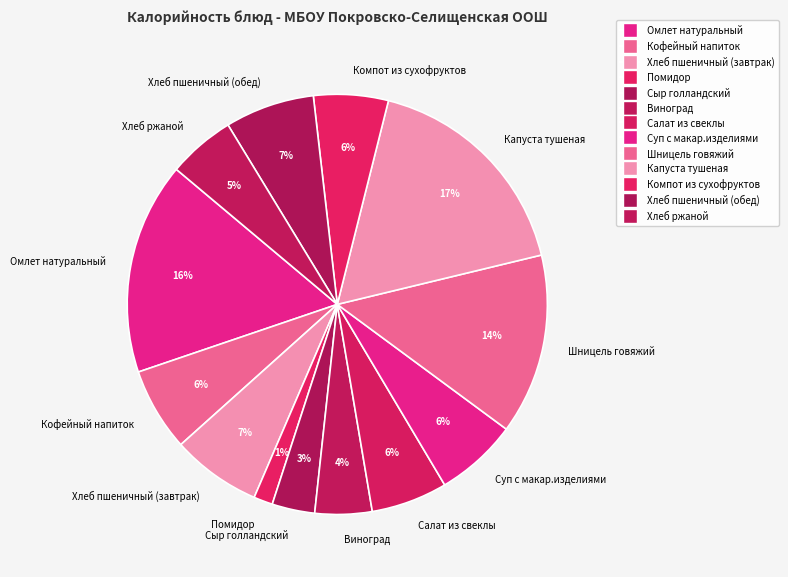

Which has a higher value, Виноград or Помидор?

Виноград